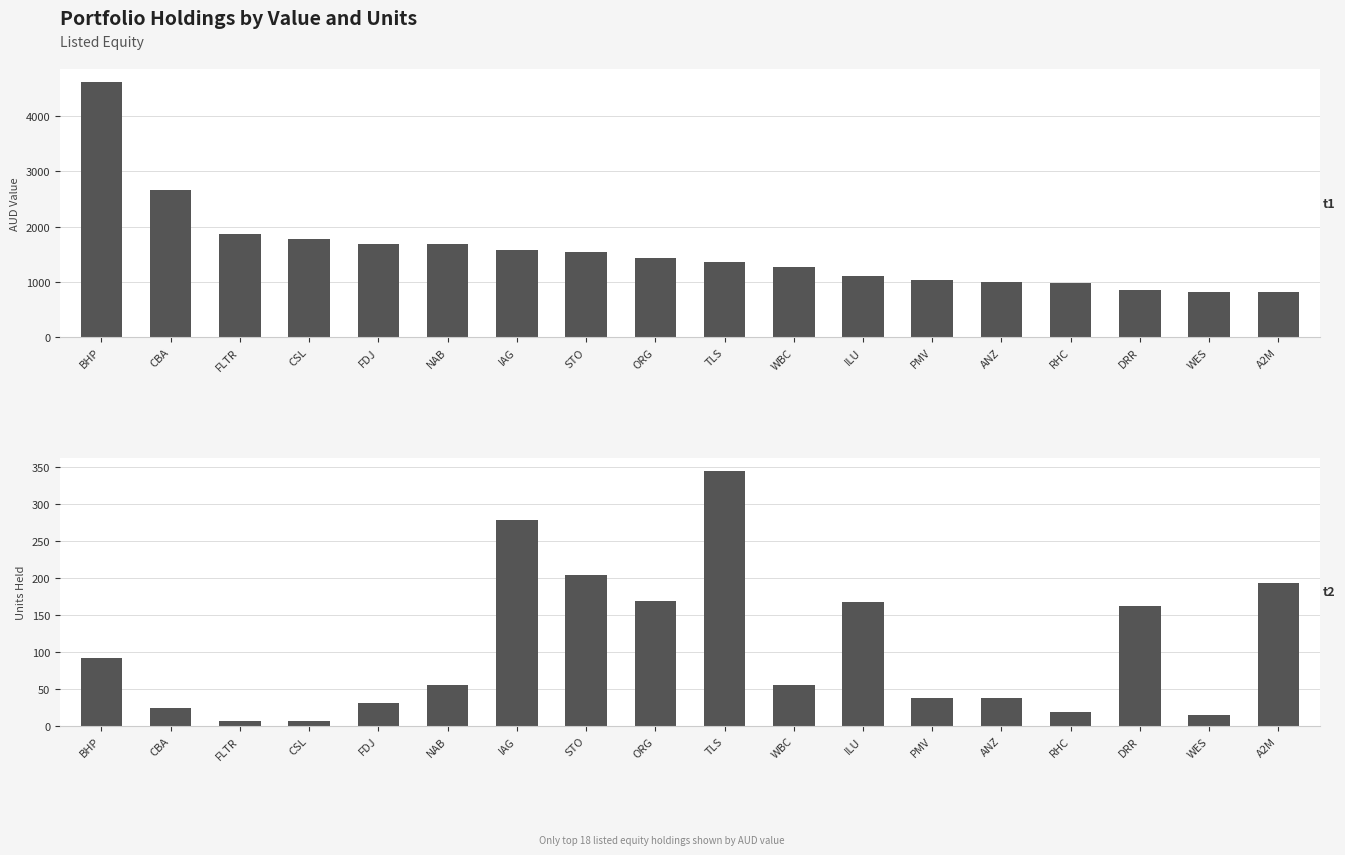

True or false: UNITS HELD has a value of 116.7 at TLS.

False